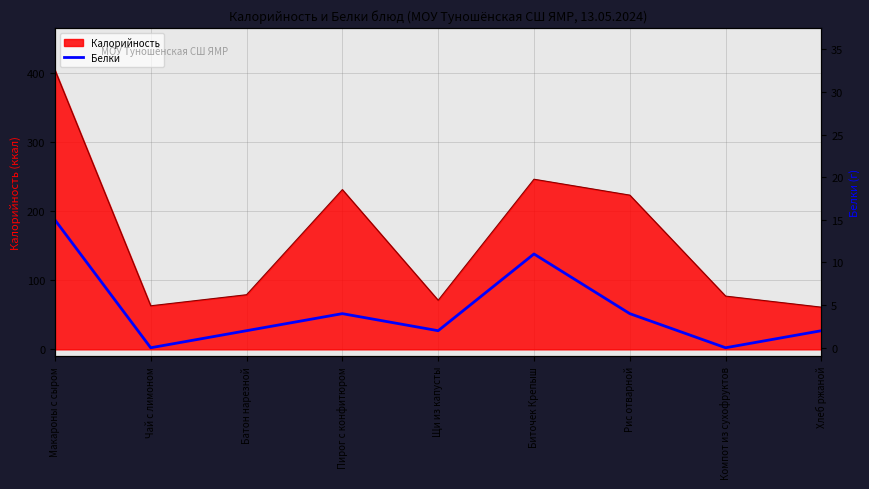

Does the chart have visible grid lines?

Yes